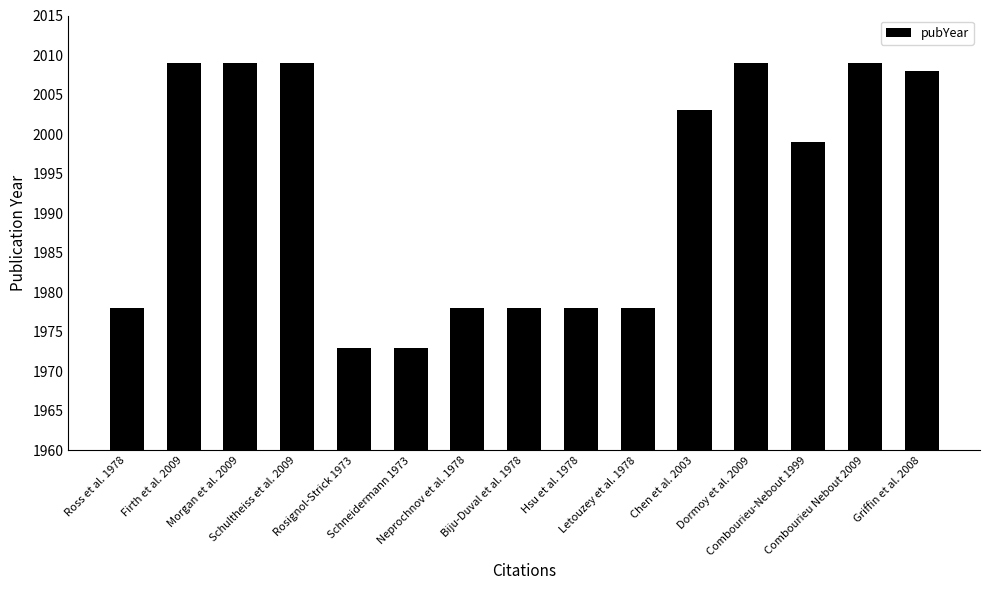

What is the value of the 1st bar from the left?

1978